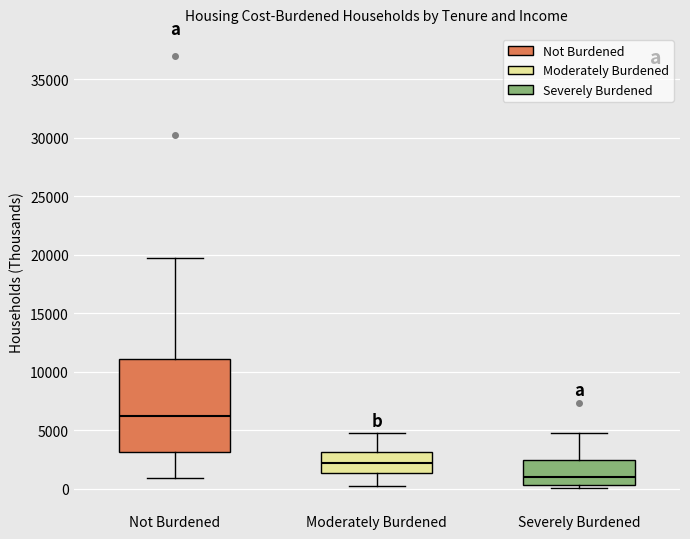

Reading left to right, read every box against the y-axis: the position of its median line, the range the box covers, and the ends of its whiskers. The values are not printed on the chart, so give them approximately, as read against the axis.

Not Burdened: median 6500, box 3000 to 11000, whiskers 1000 to 19500
Moderately Burdened: median 2000, box 1500 to 3000, whiskers 0 to 5000
Severely Burdened: median 1000, box 500 to 2500, whiskers 0 to 5000